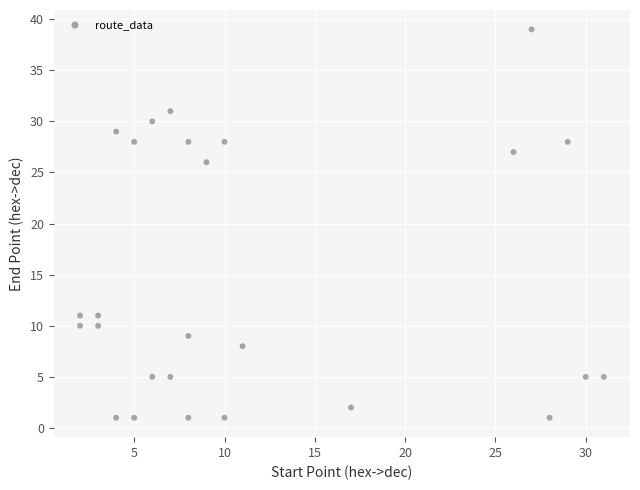

What is the range of X values (max minus min)?

29